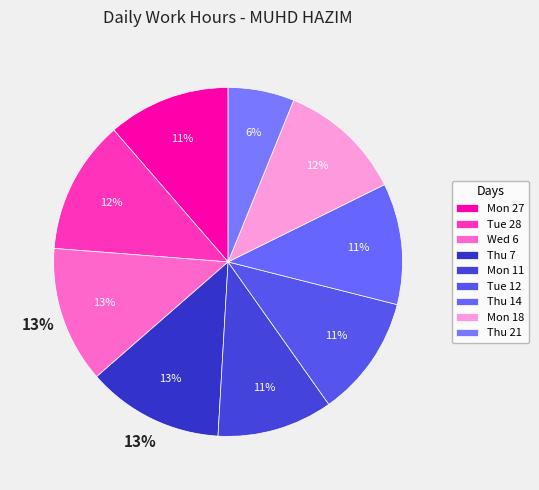

Combined, what portion of the pie is Wed 6 and Thu 21?

18.8%